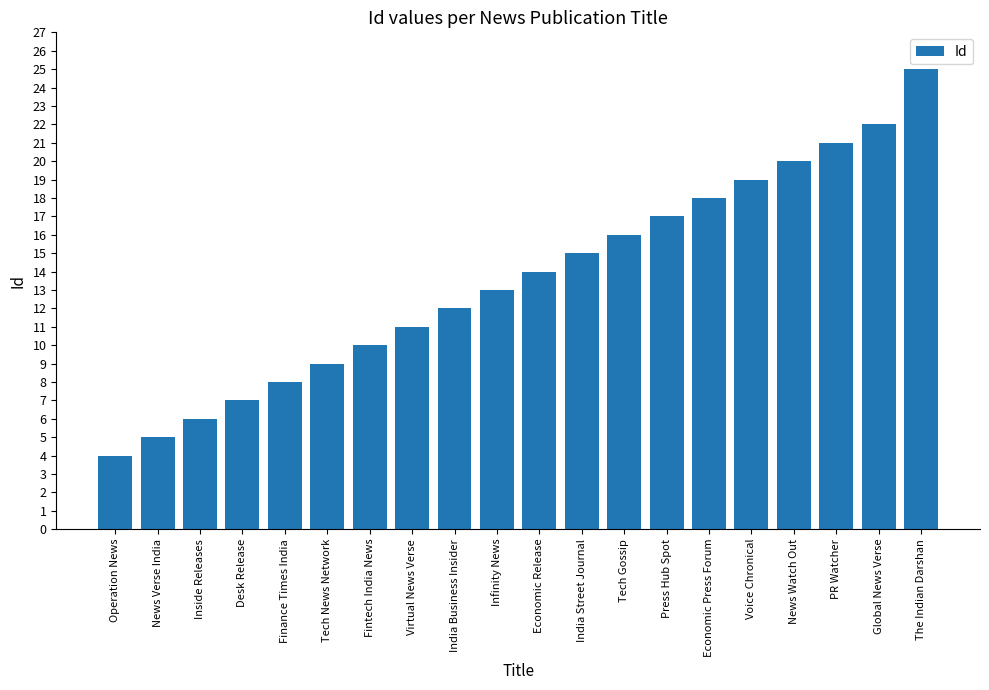

What is the value of the 14th bar from the left?

17